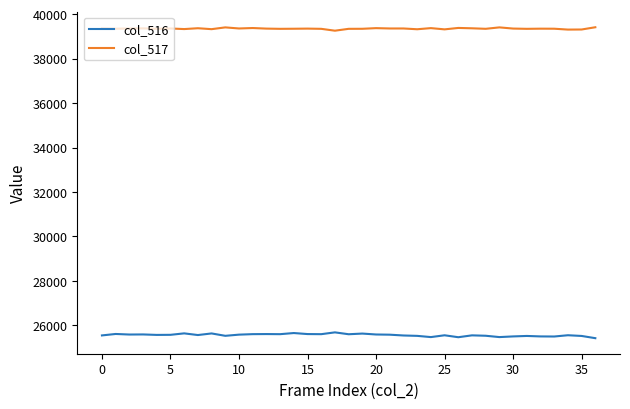

True or false: col_517 and col_516 cross at least once.

False